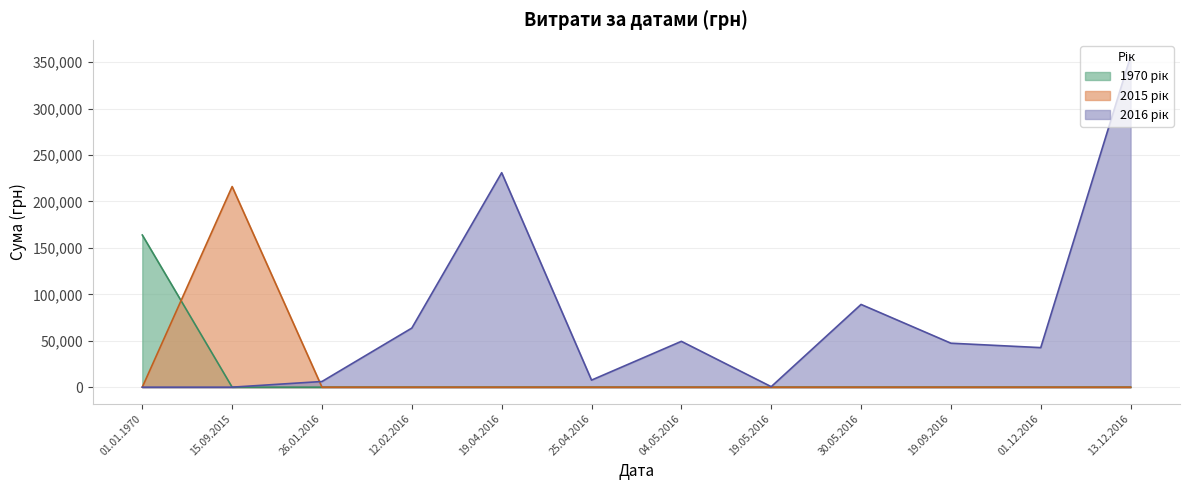

At which category is the sum across all series the highest?

13.12.2016